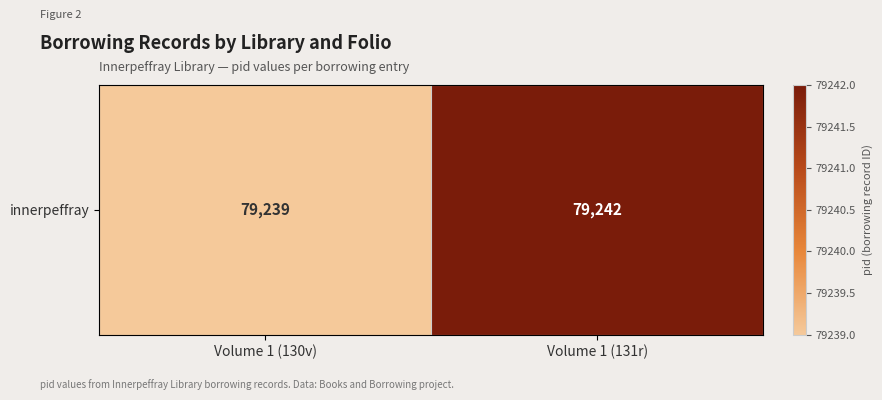

The value at Volume 1 (130v) is 135616. True or false?

False